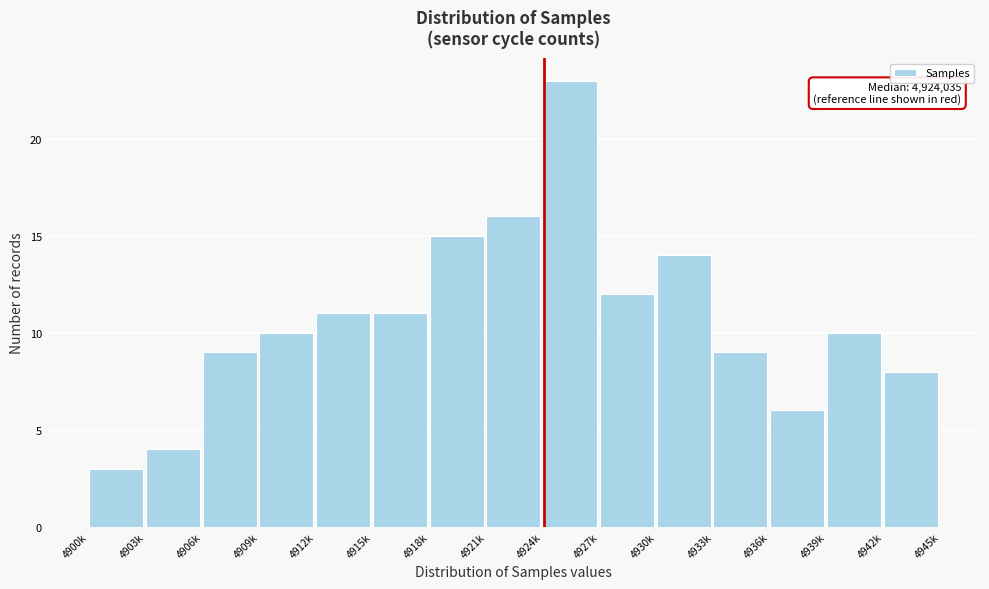

Reading left to right, what are all the values shown in this chart?

3	4	9	10	11	11	15	16	23	12	14	9	6	10	8